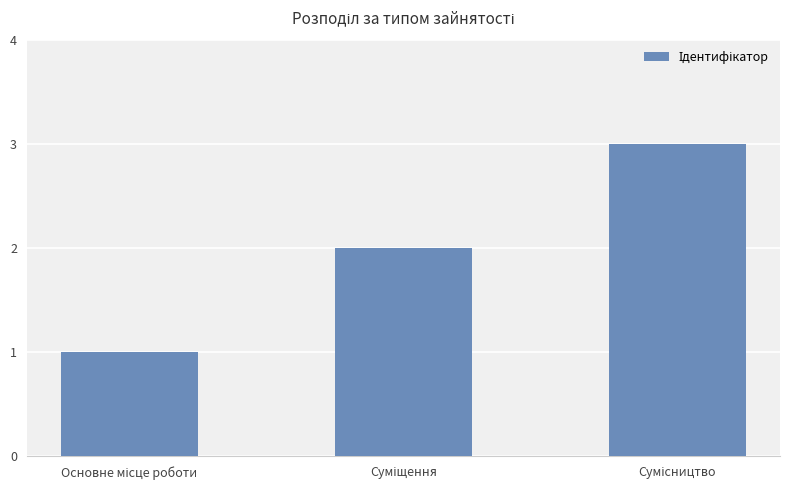

What is the difference between the maximum and minimum values?

2